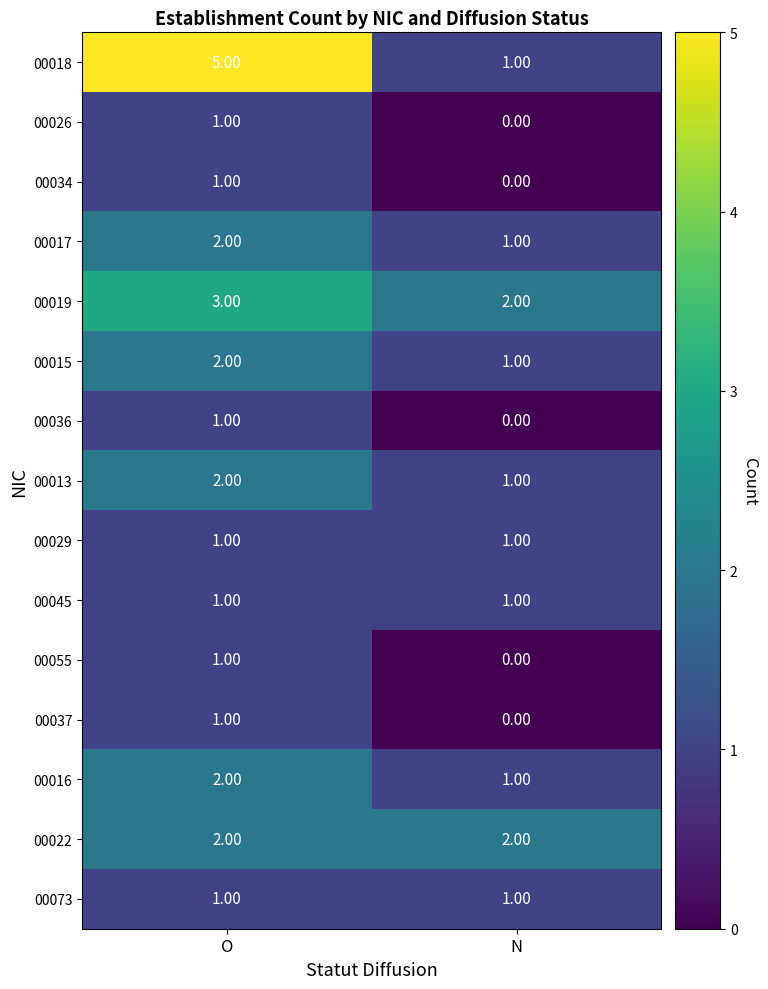

Which series has the largest total across all categories?

00018